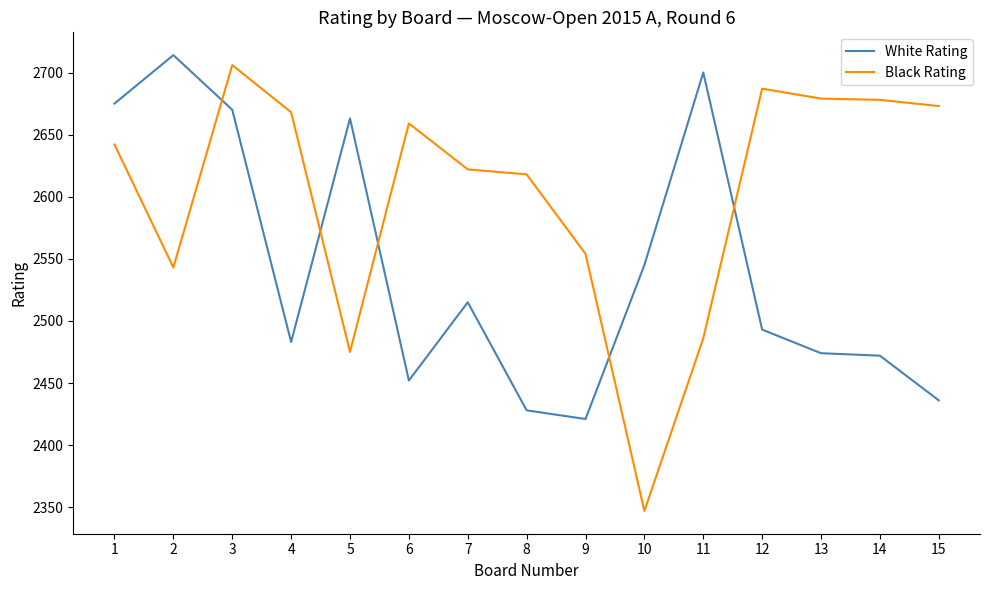

At 7, list the series in order from largest to smallest.

Black Rating, White Rating